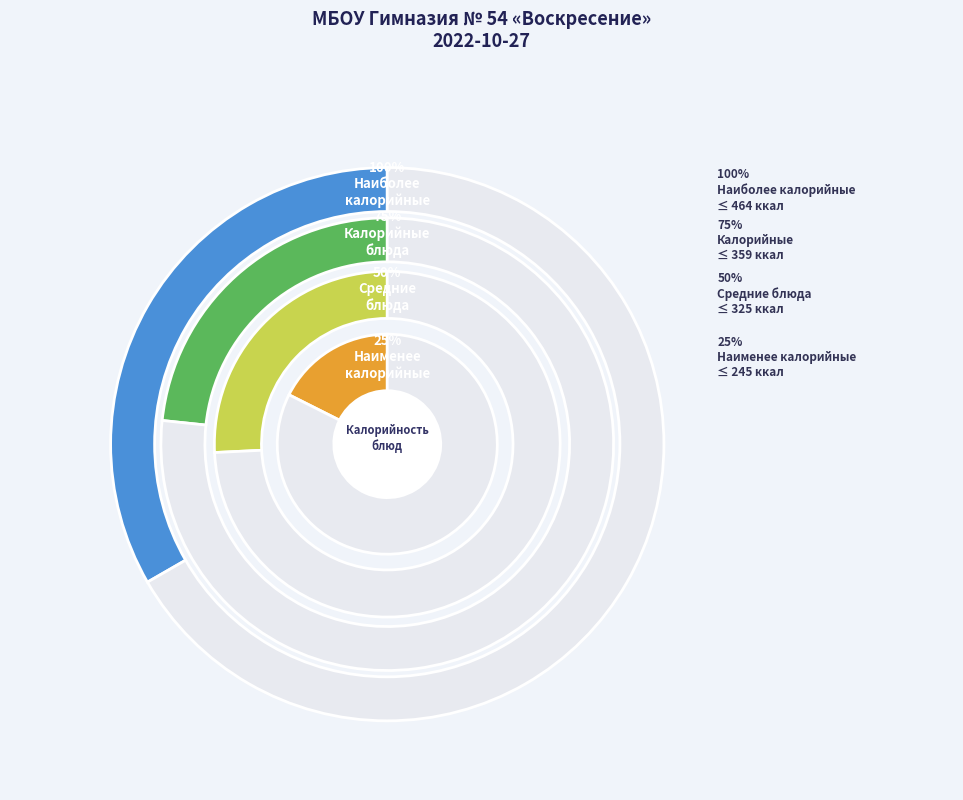

True or false: Птица тушенная в соусе accounts for 1% of the total.

False